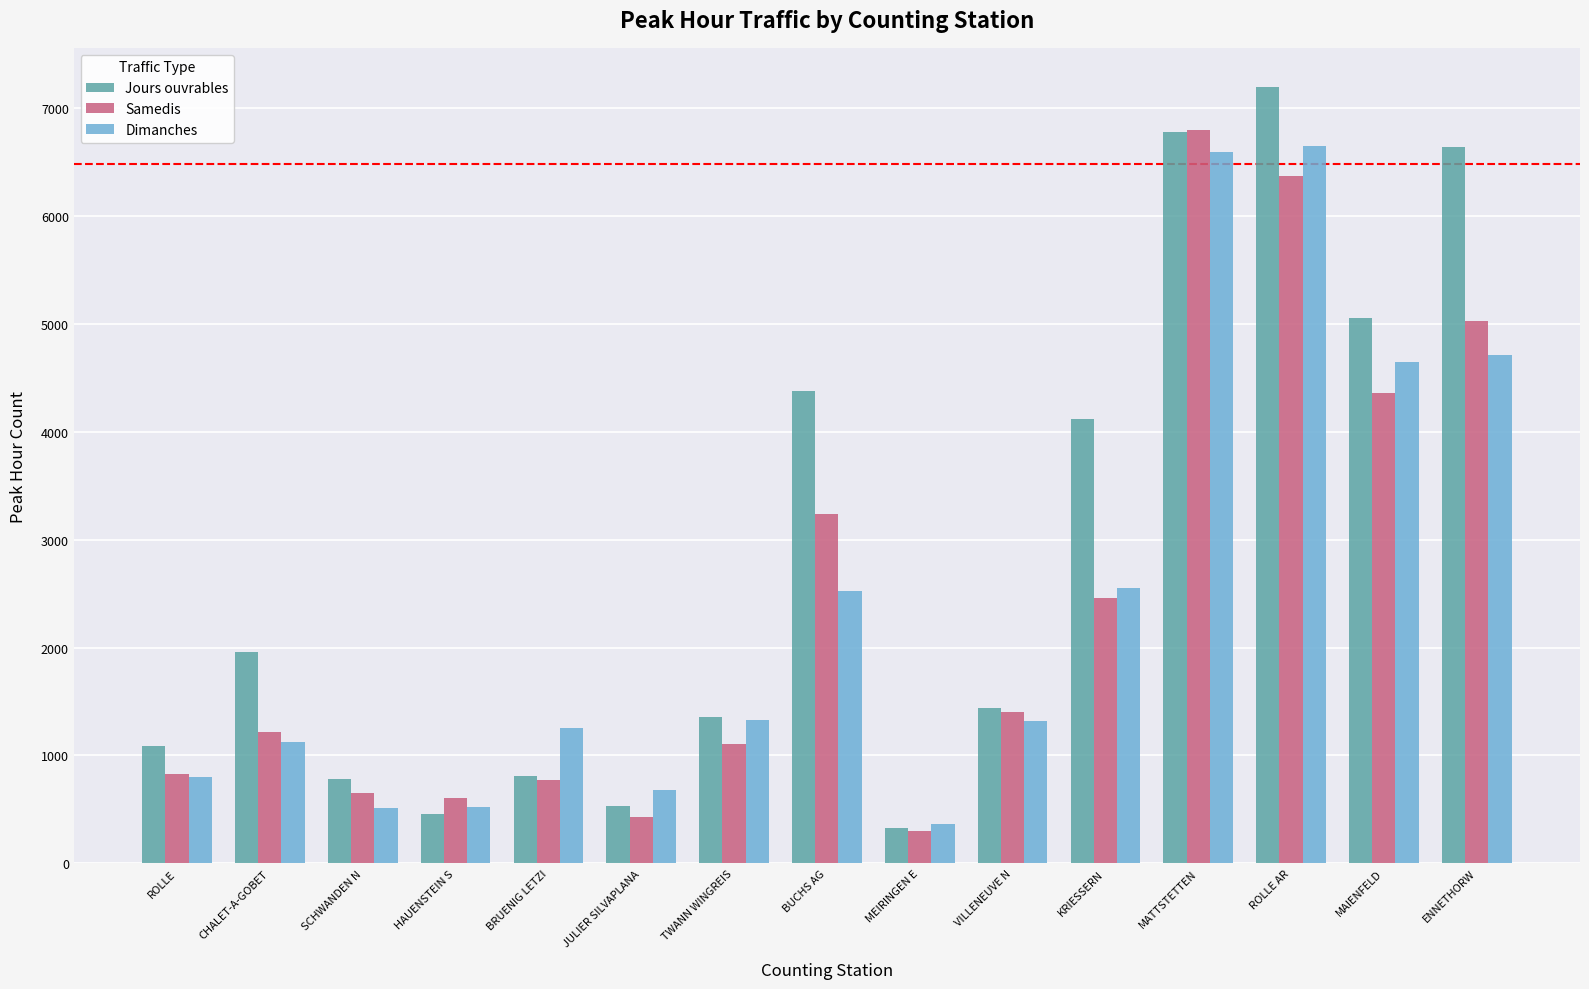

Is the value of Samedis at SCHWANDEN N greater than the value of Jours ouvrables at BRUENIG LETZI?

No